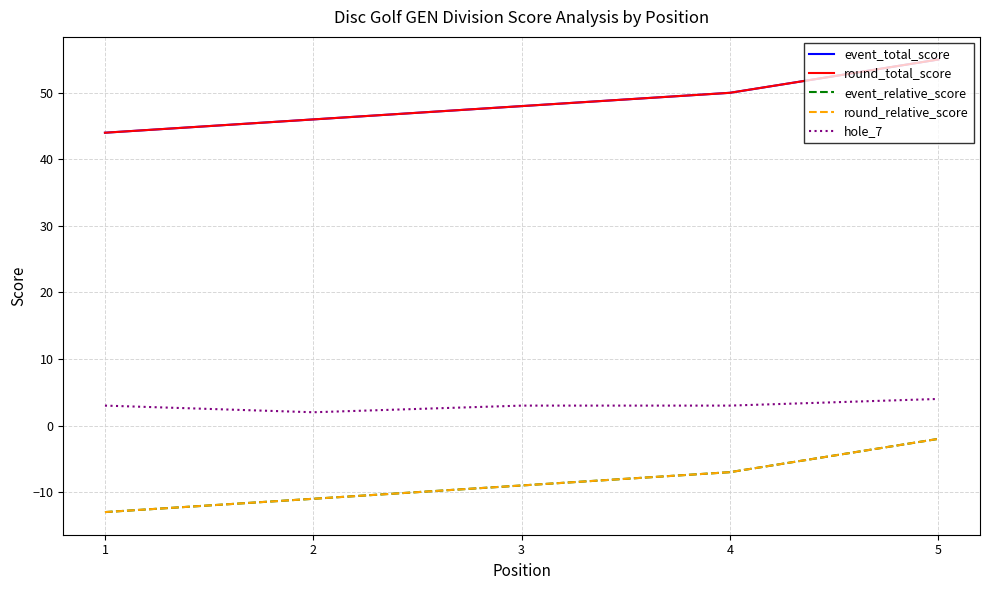

What is the maximum value for event_relative_score?

-2